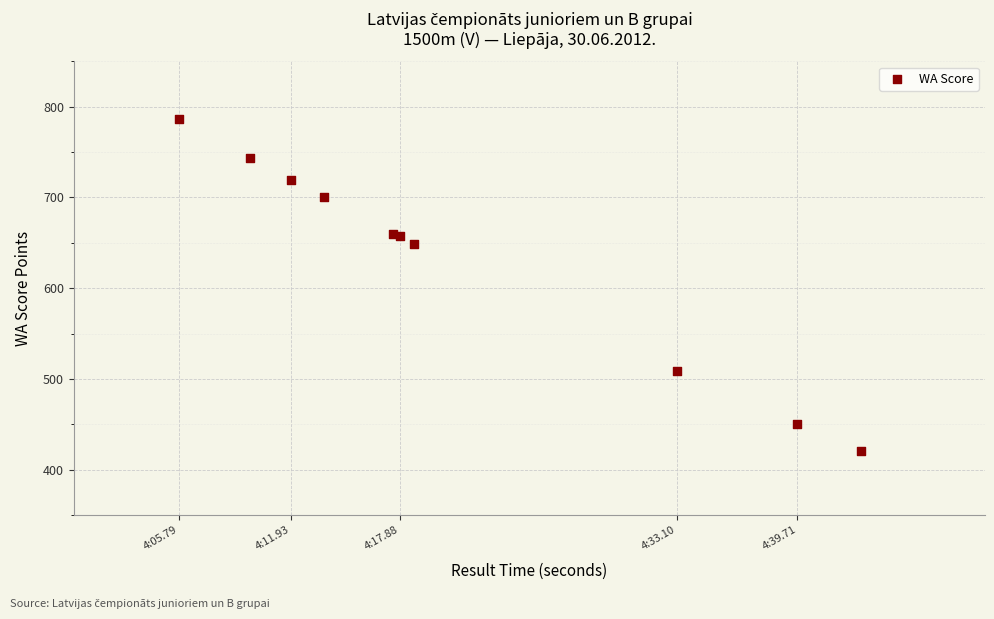

What Y value in the scatter plot is closest to 604?

649